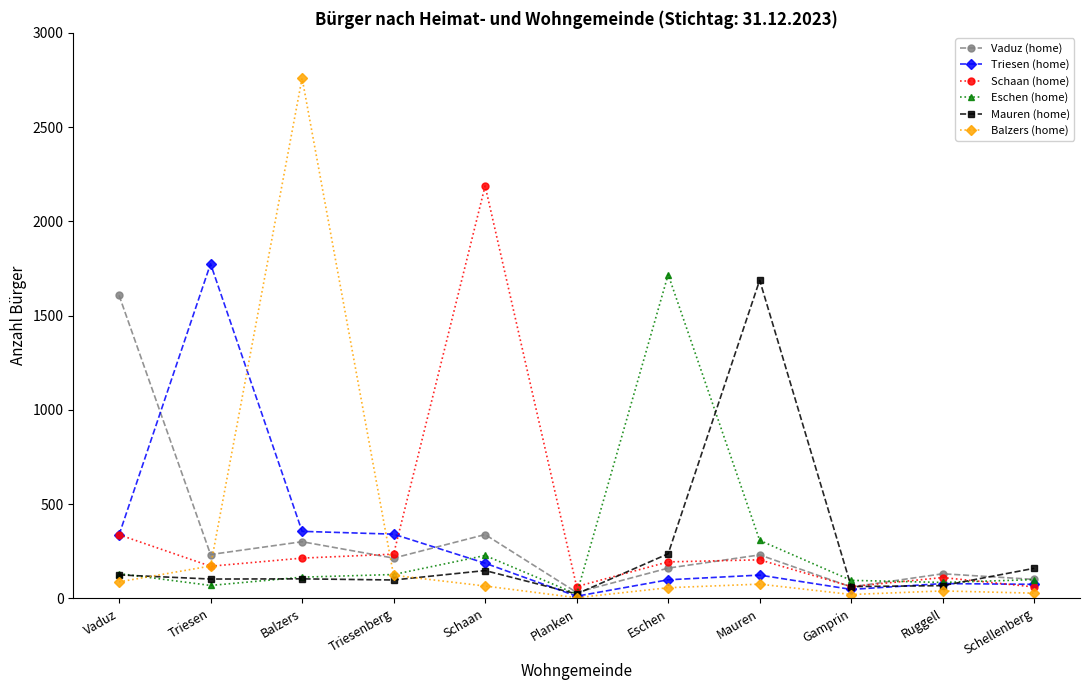

Is this an area chart (filled region under the line)?

No